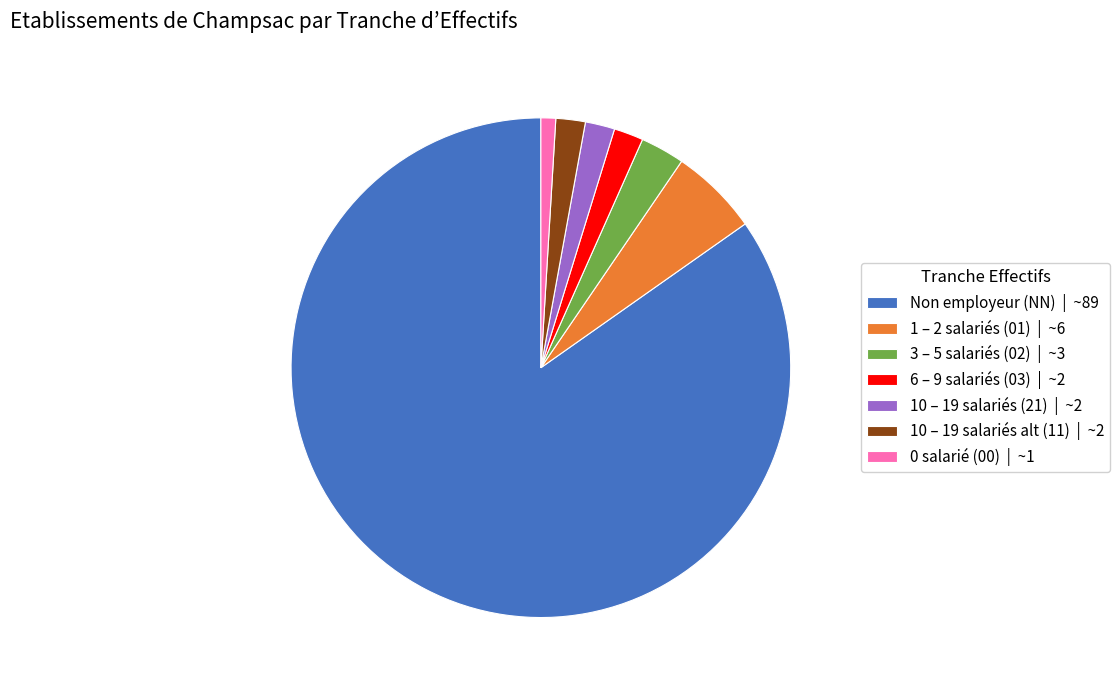

Which category has the biggest portion of the pie?

Non employeur (NN) | ~89